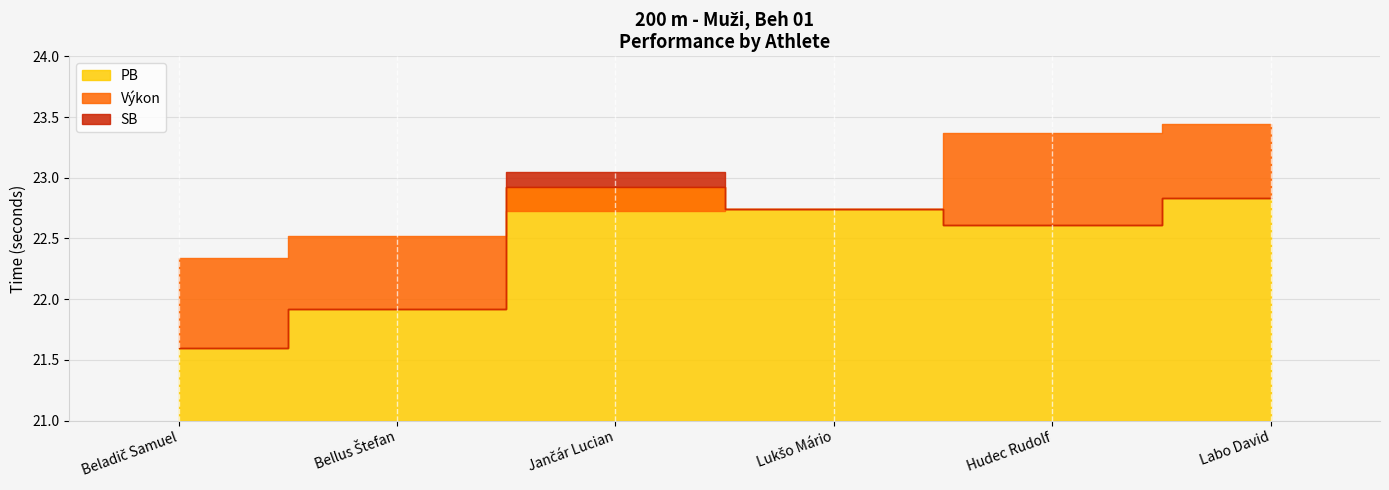

Where is PB nearest to the value 22?

Bellus Štefan